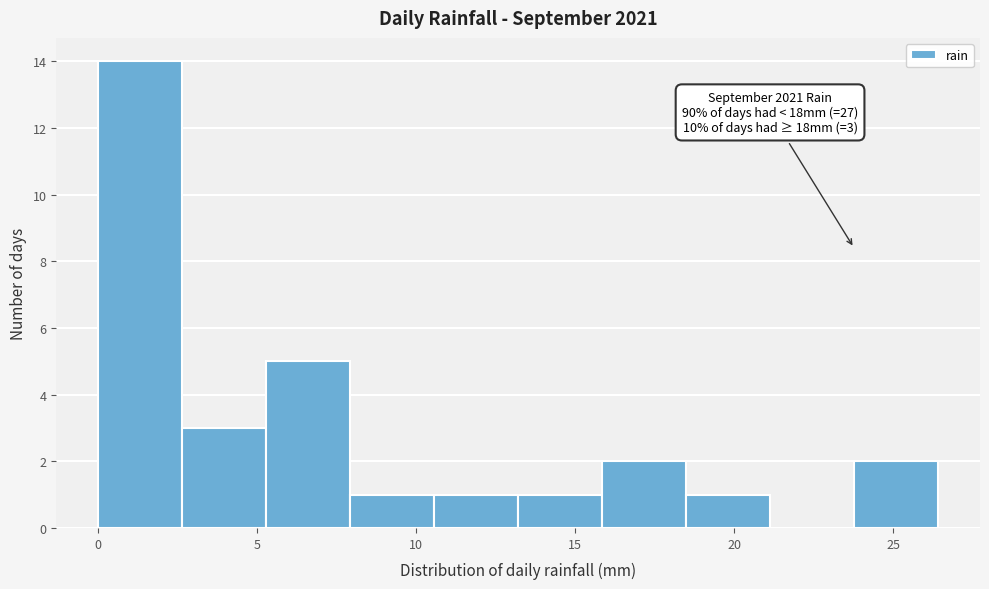

Over which range of the x-axis is the bar tallest?

0.0 to 2.5